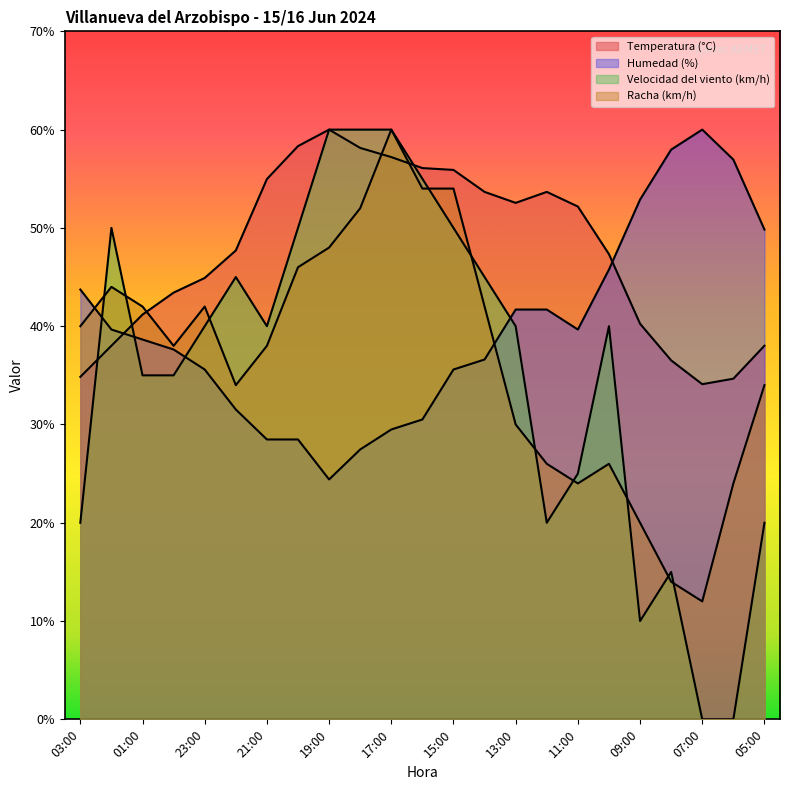

What is the total value across all series at 17:00?

206.7